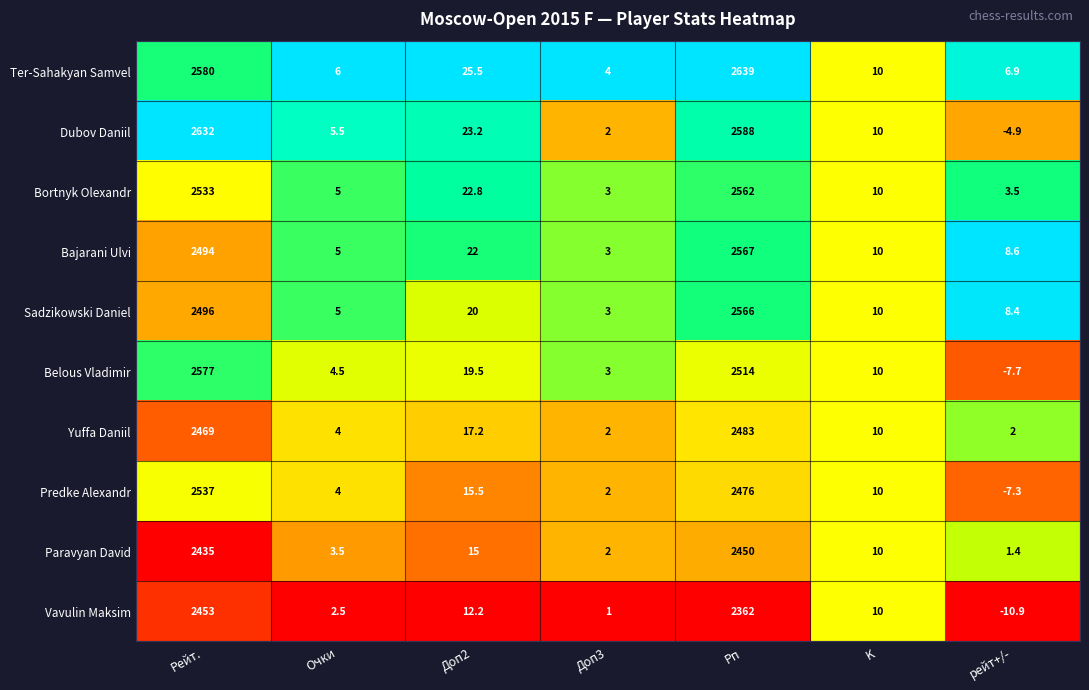

What is the total value across all series at Доп2?

192.9